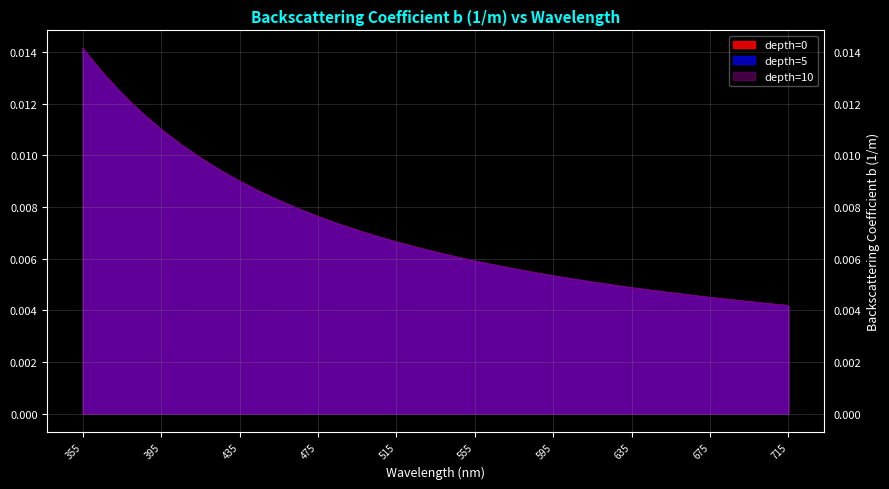

True or false: depth=0 and depth=10 cross at least once.

False